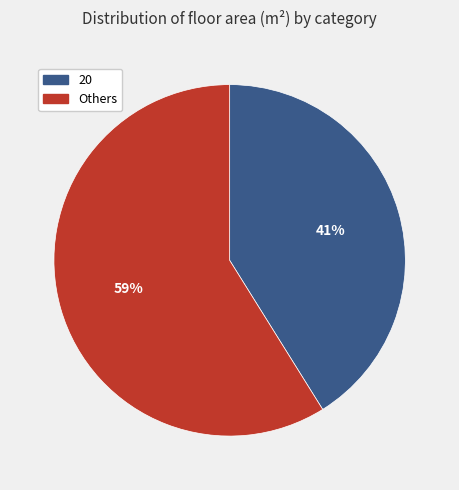

Is there a majority slice in this chart?

Yes